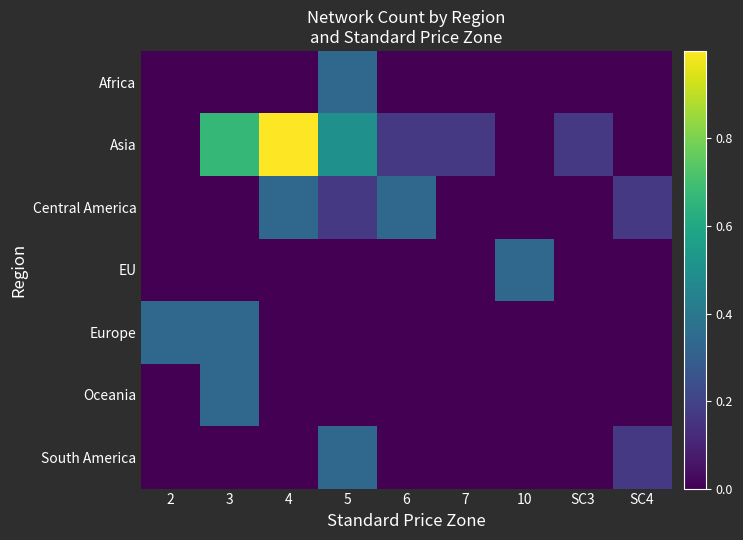

Between 5 and SC3, which series saw the biggest shift?

Asia